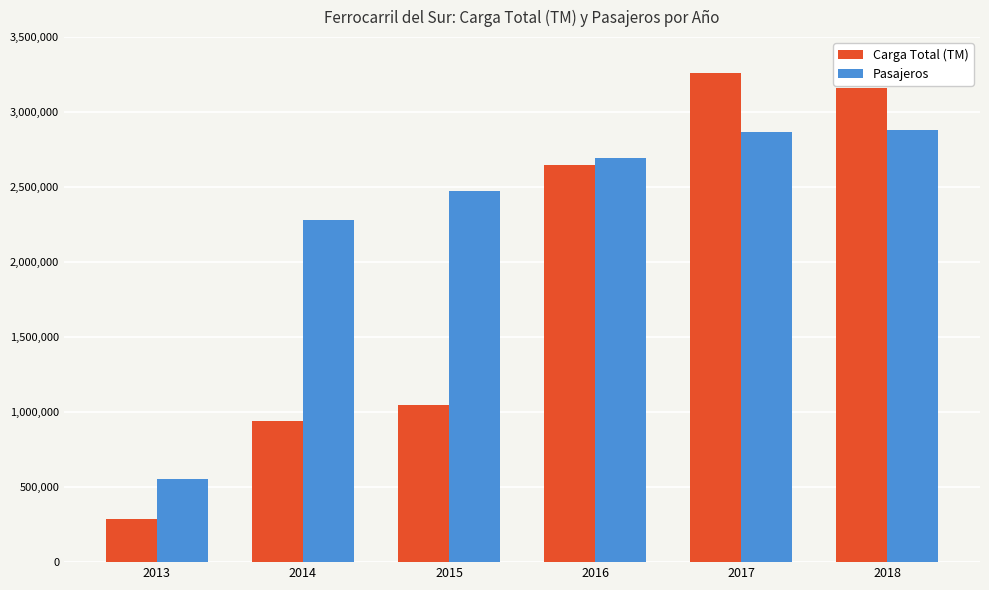

List the series in order of their peak value, highest first.

Carga Total (TM), Pasajeros